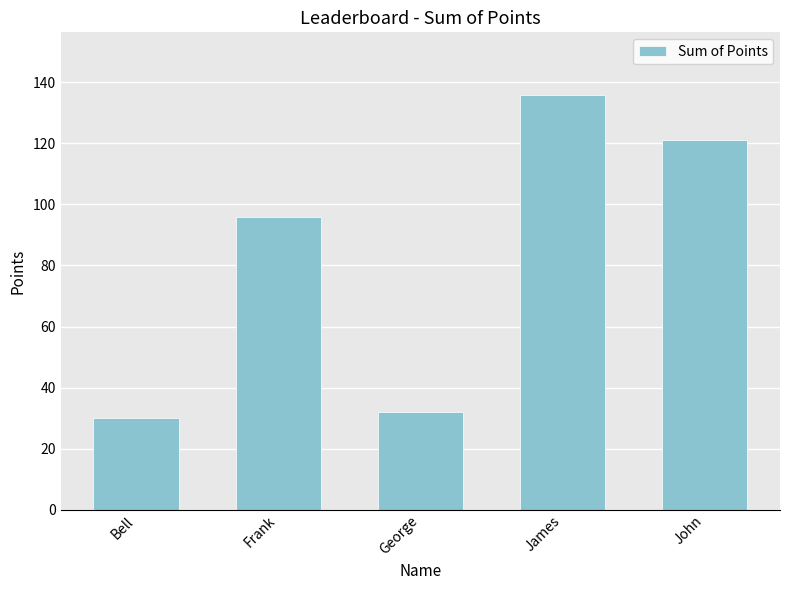

How many distinct data groups are displayed?

1